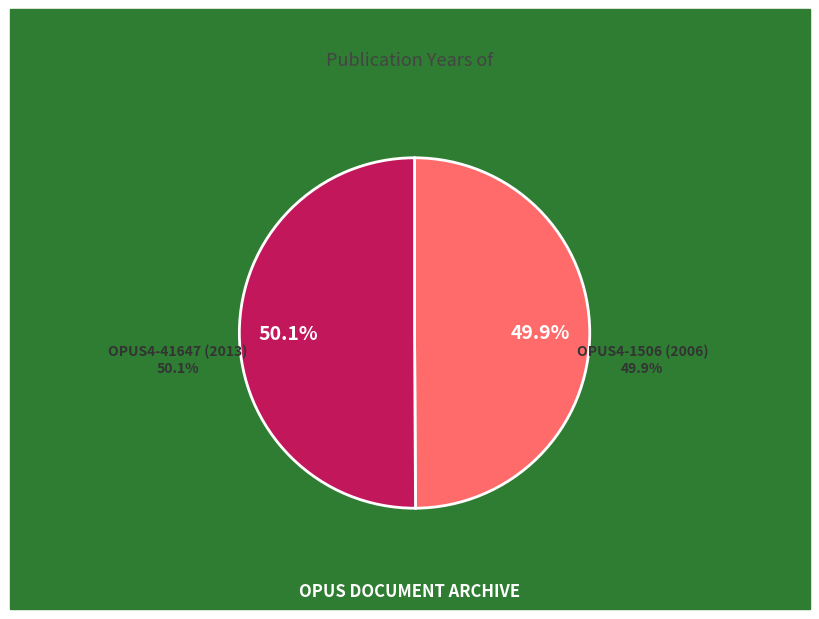

Rank the categories by value from highest to lowest.

OPUS4-41647 (2013), OPUS4-1506 (2006)